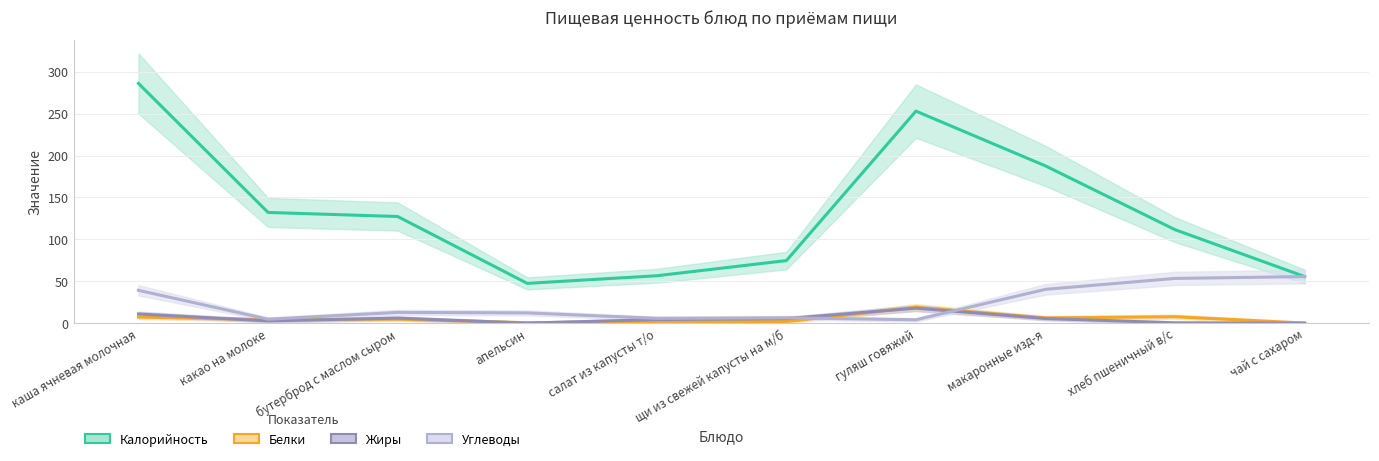

Is this an area chart (filled region under the line)?

No